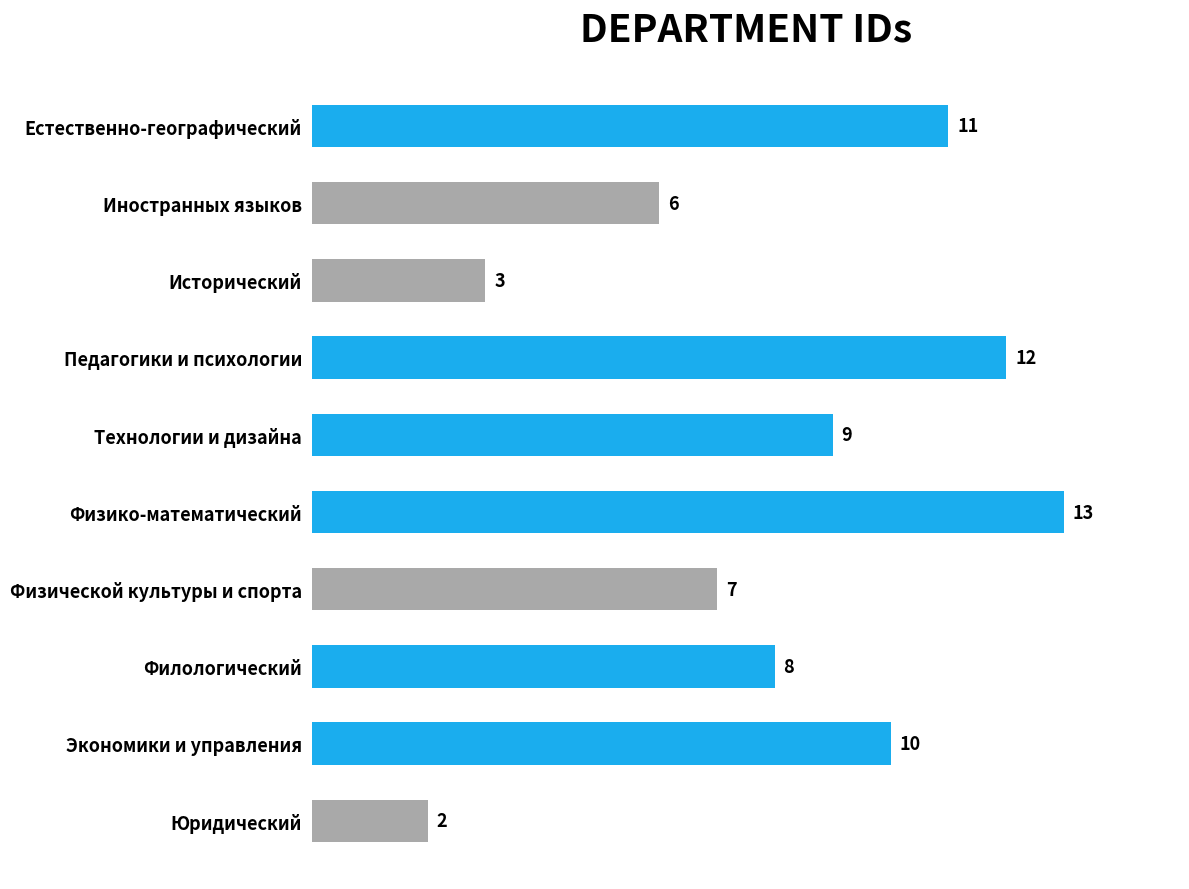

Rank the categories by value from highest to lowest.

Физико-математический, Педагогики и психологии, Естественно-географический, Экономики и управления, Технологии и дизайна, Филологический, Физической культуры и спорта, Иностранных языков, Исторический, Юридический